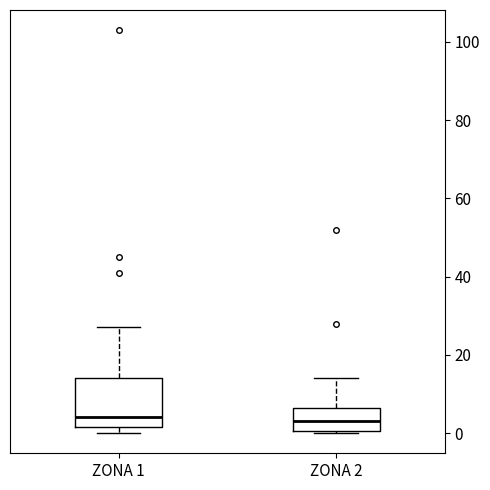

Where does the upper whisker of the box for ZONA 1 end on the y-axis? The values are not printed on the chart, so give them approximately, as read against the axis.

28